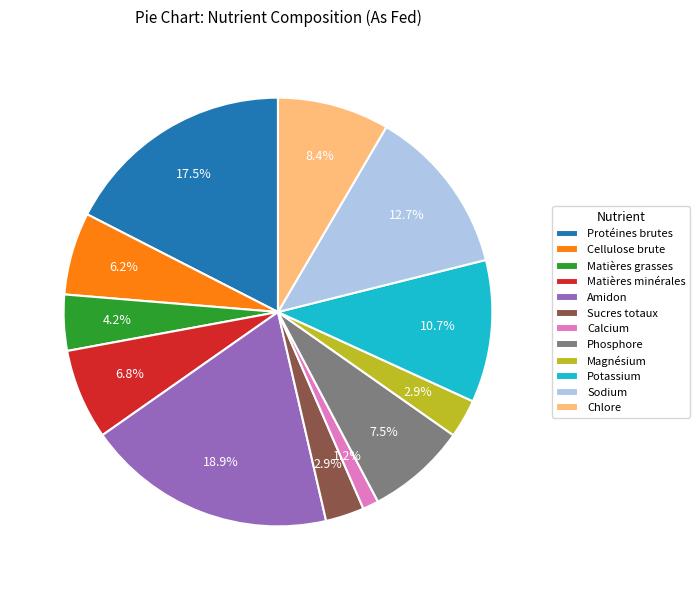

What is the smallest slice in the pie chart?

Calcium